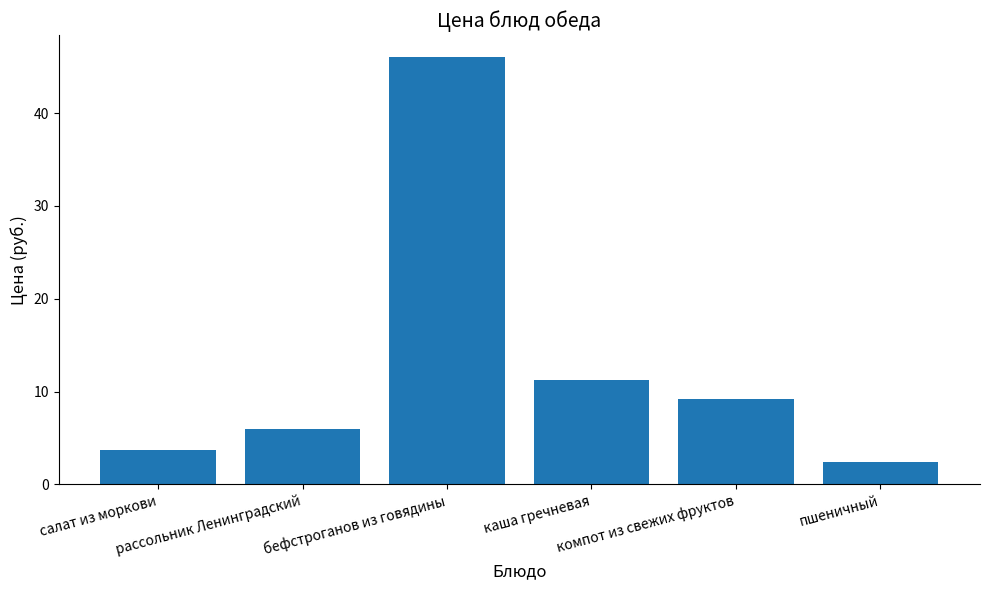

What is the label of the 3rd bar from the left?

бефстроганов из говядины